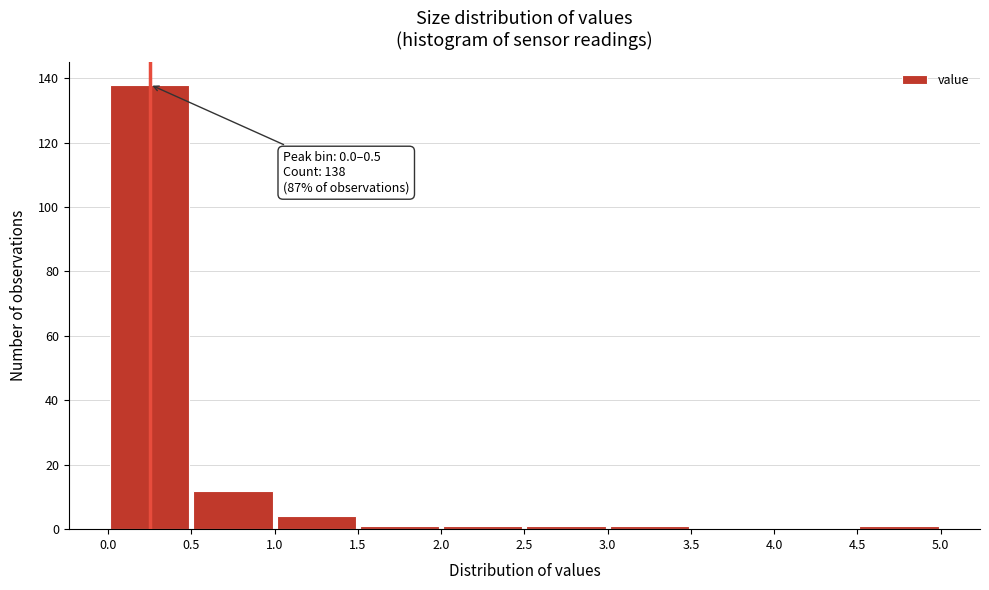

Which range on the x-axis has the tallest bar?

0.0 to 0.5